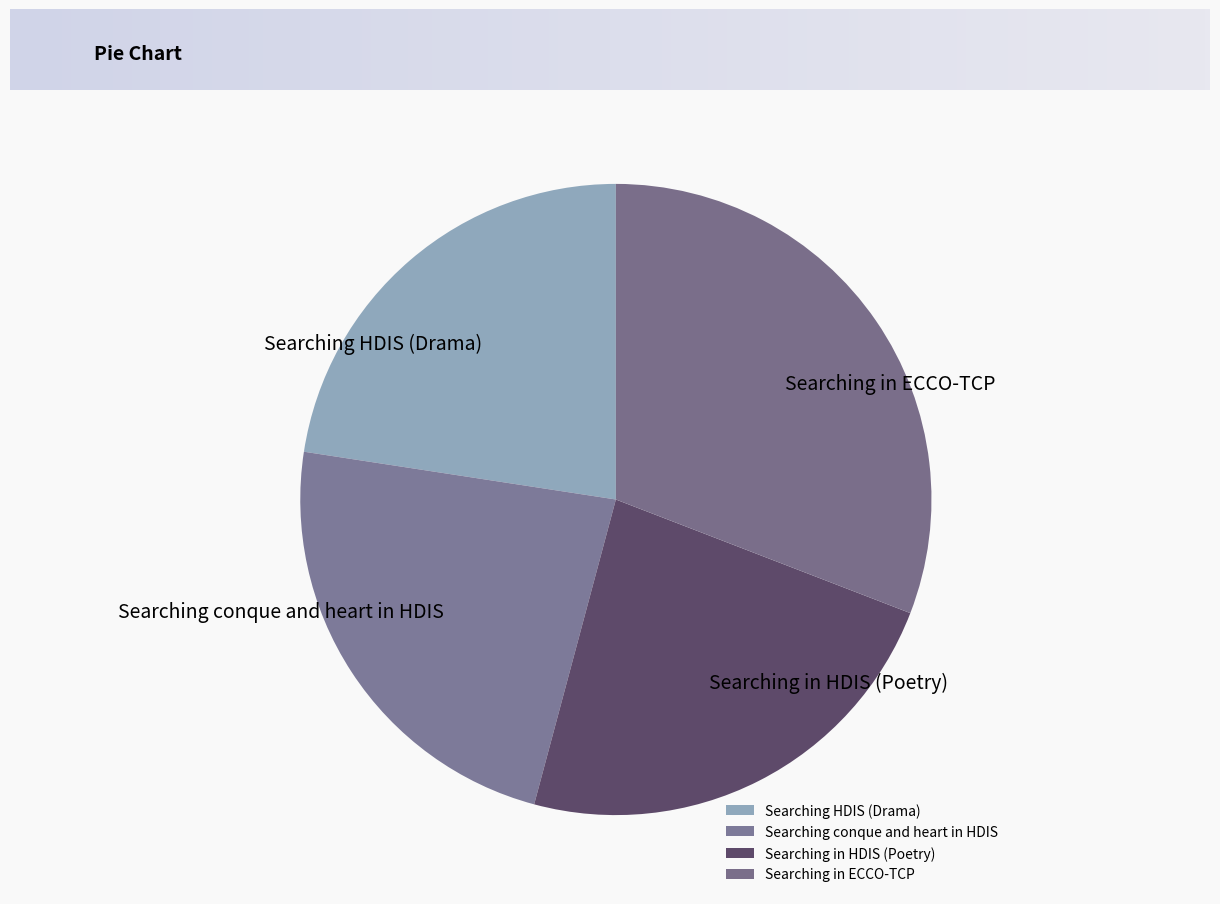

Approximately how many times larger is the value at Searching conque and heart in HDIS compared to Searching HDIS (Drama)?

1.0